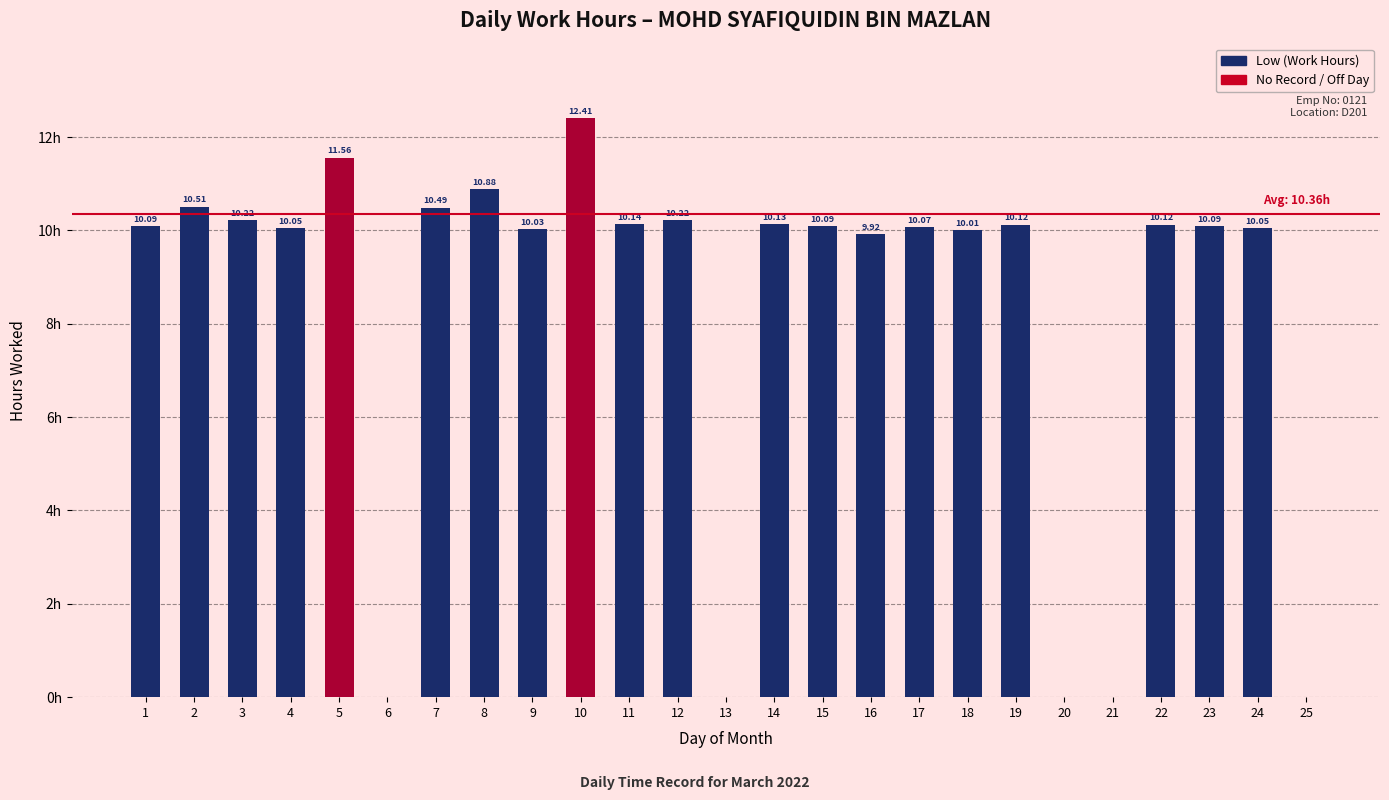

Where is the data nearest to the value 6?

16